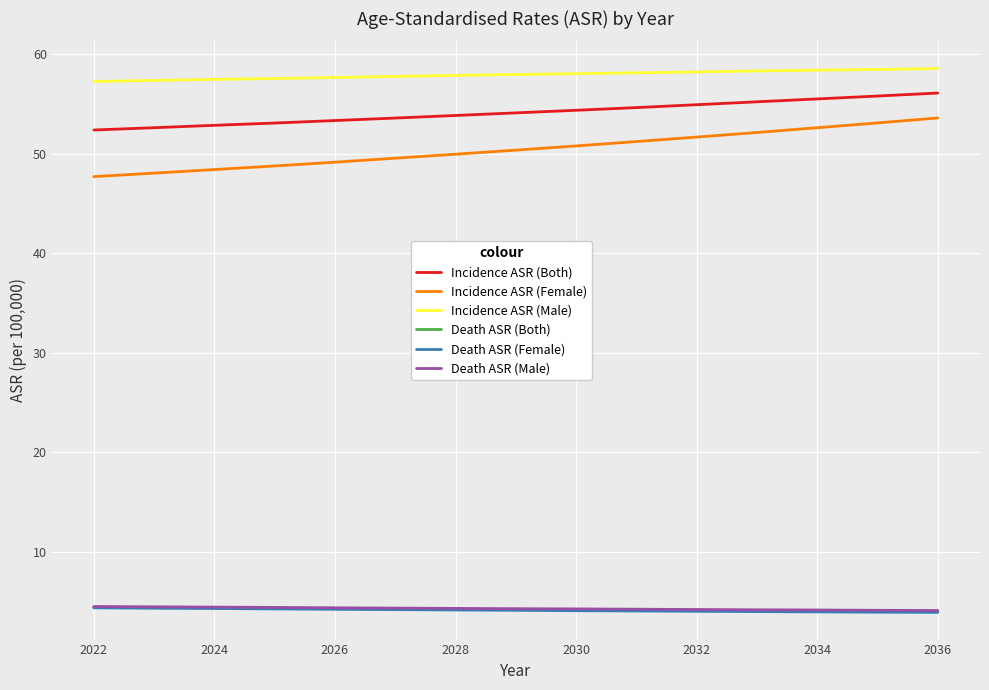

Which series has the largest range (max minus min)?

Incidence ASR (Female)